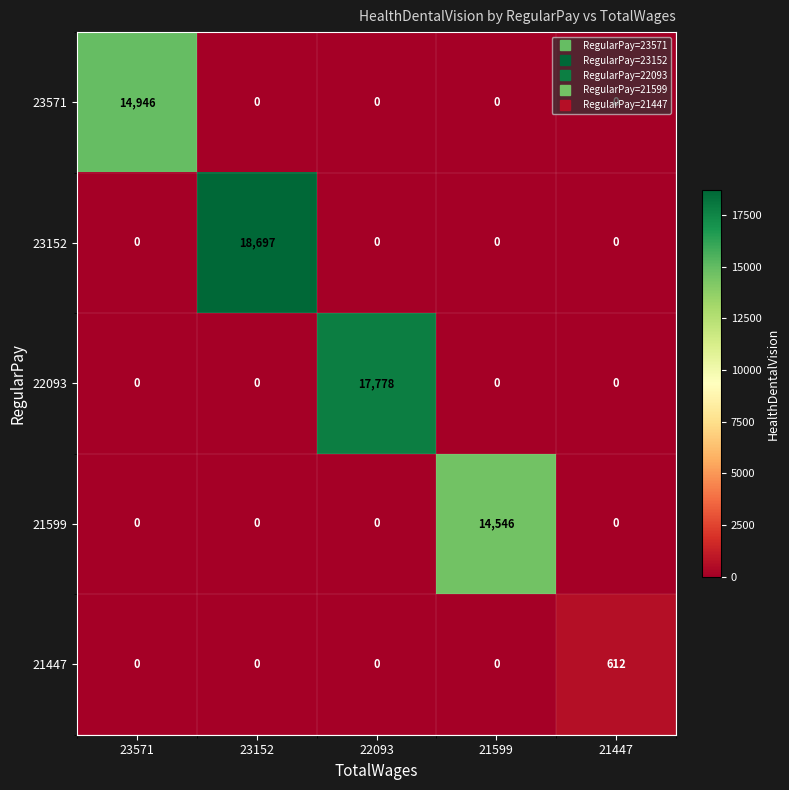

What is the greatest value displayed?

18697